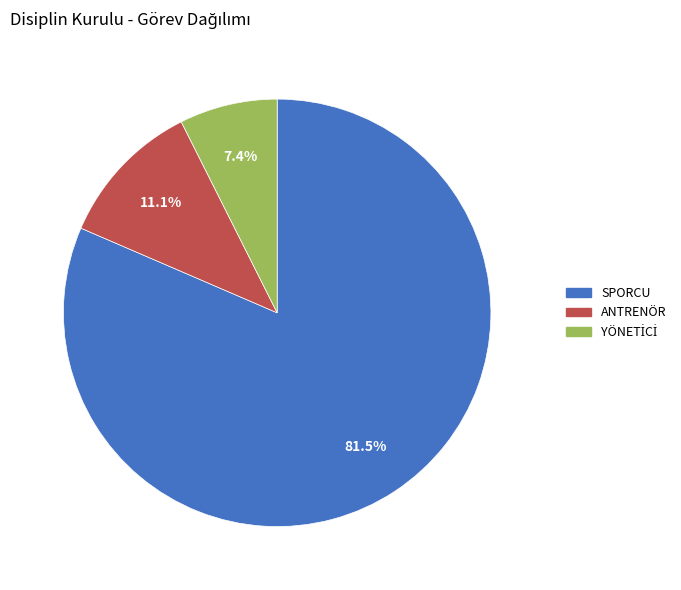

True or false: ANTRENÖR accounts for 26% of the total.

False